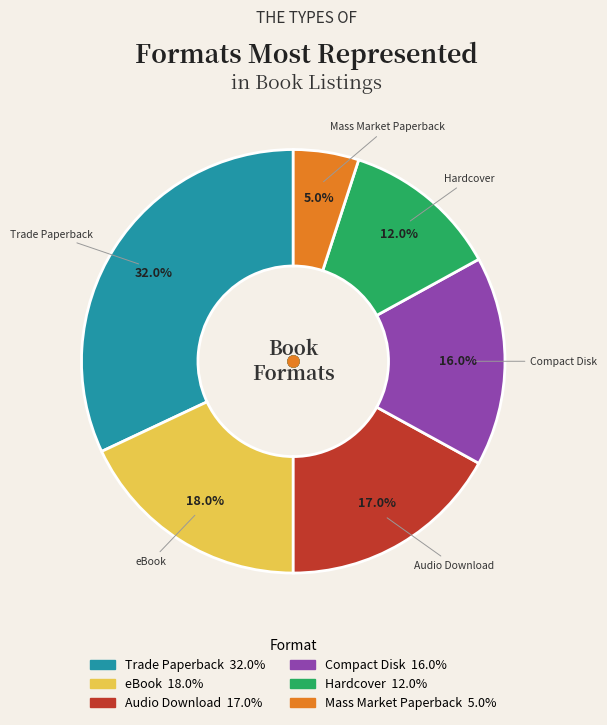

Is there any slice that represents more than half of the pie?

No